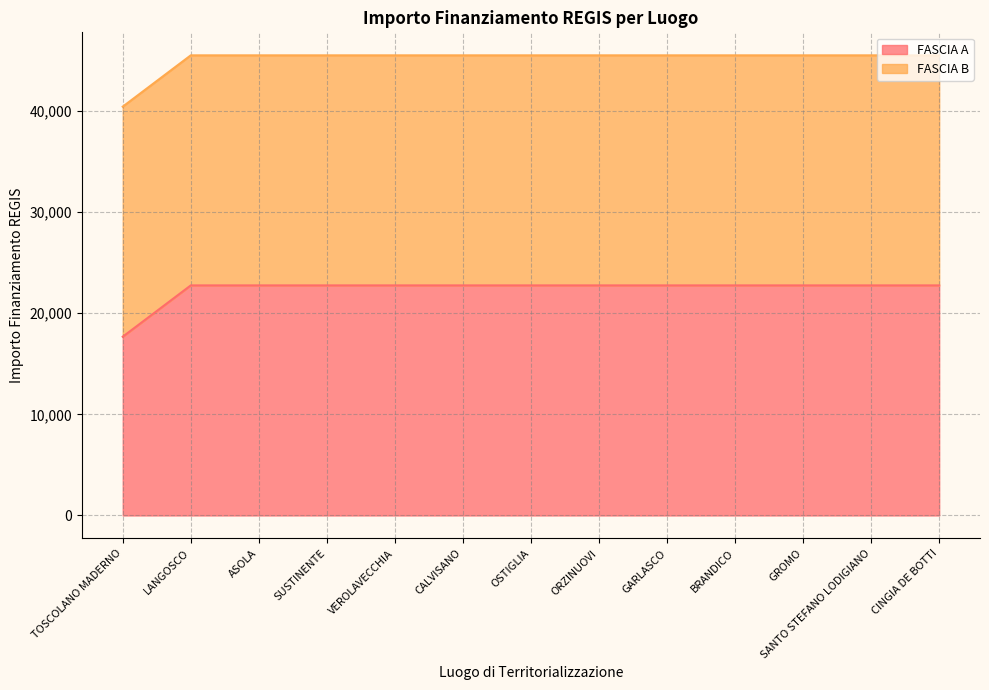

At which label is the value closest to 20212?

TOSCOLANO MADERNO